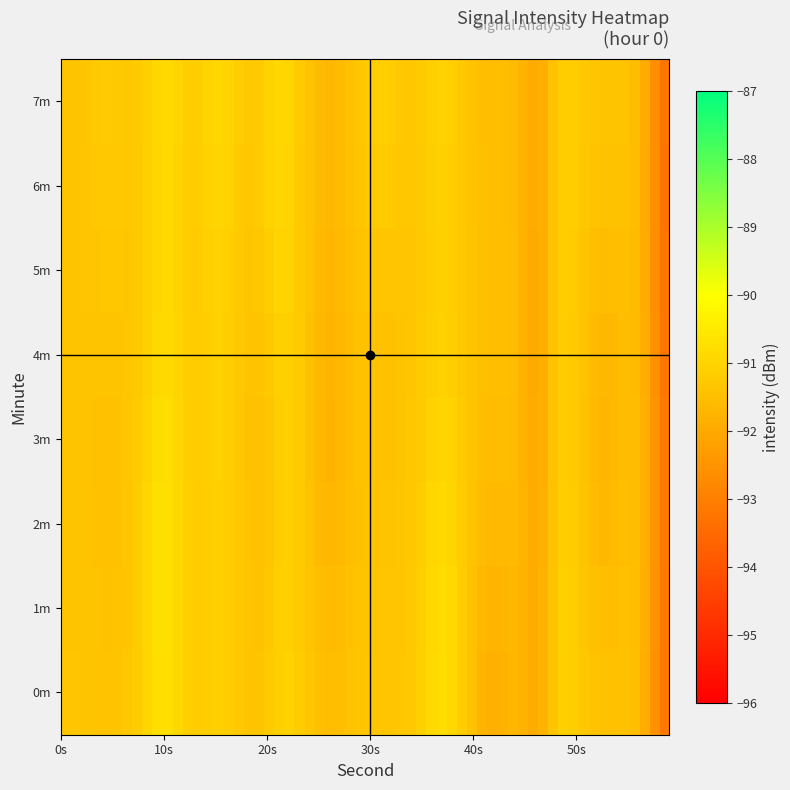

At which category is the sum across all series the highest?

21